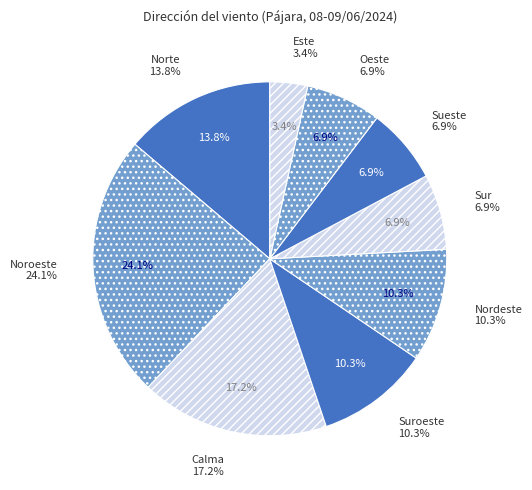

Which has a higher value, Este or Nordeste?

Nordeste